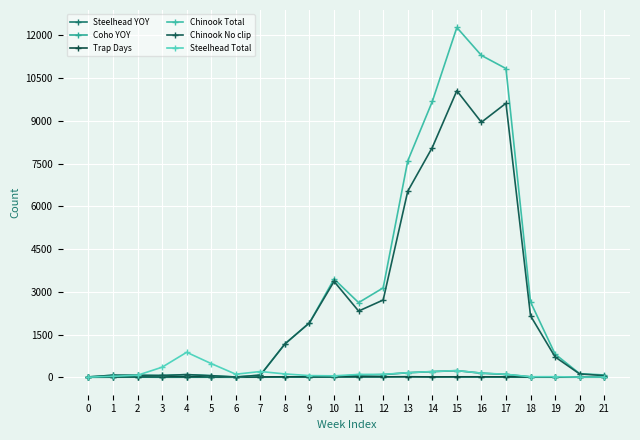

Reading left to right, what are all the values shown in this chart?

Steelhead YOY: 0	0	4	0	1	2	0	1	5	12	27	74	91	158	197	231	142	97	14	9	3	5
Coho YOY: 0	2	1	1	1	0	1	4	5	1	4	11	10	21	9	8	6	3	0	0	0	0
Trap Days: 3	12	15	15	14	15	4	11	15	13	15	15	15	15	12	15	15	14	11	7	8	8
Chinook Total: 11	71	68	61	93	54	8	74	1170	1911	3449	2620	3137	7594	9682	12280	11299	10838	2643	813	126	79
Chinook No clip: 11	71	68	61	93	54	8	74	1170	1911	3365	2324	2711	6529	8066	10060	8953	9619	2157	713	116	57
Steelhead Total: 3	32	70	353	876	479	106	201	116	57	49	98	101	160	201	234	145	104	18	19	5	8